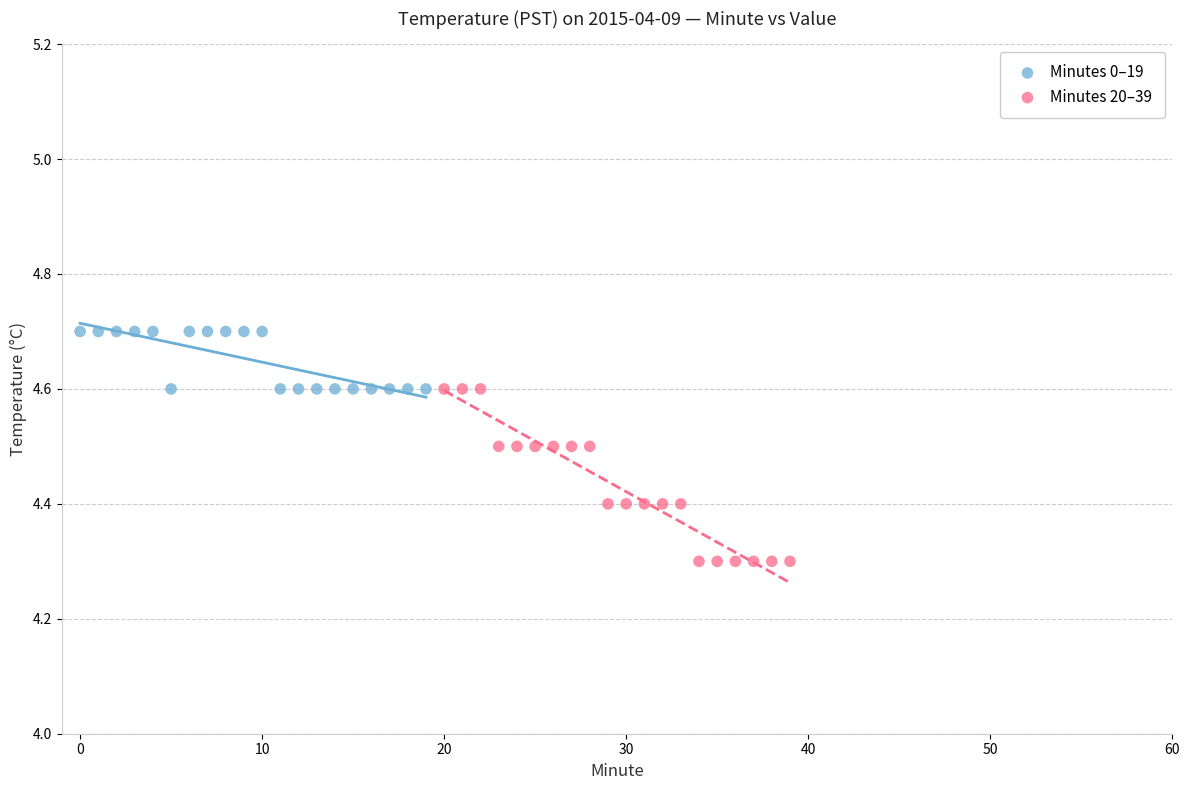

Which series reaches the maximum Y coordinate?

Minutes 0–19